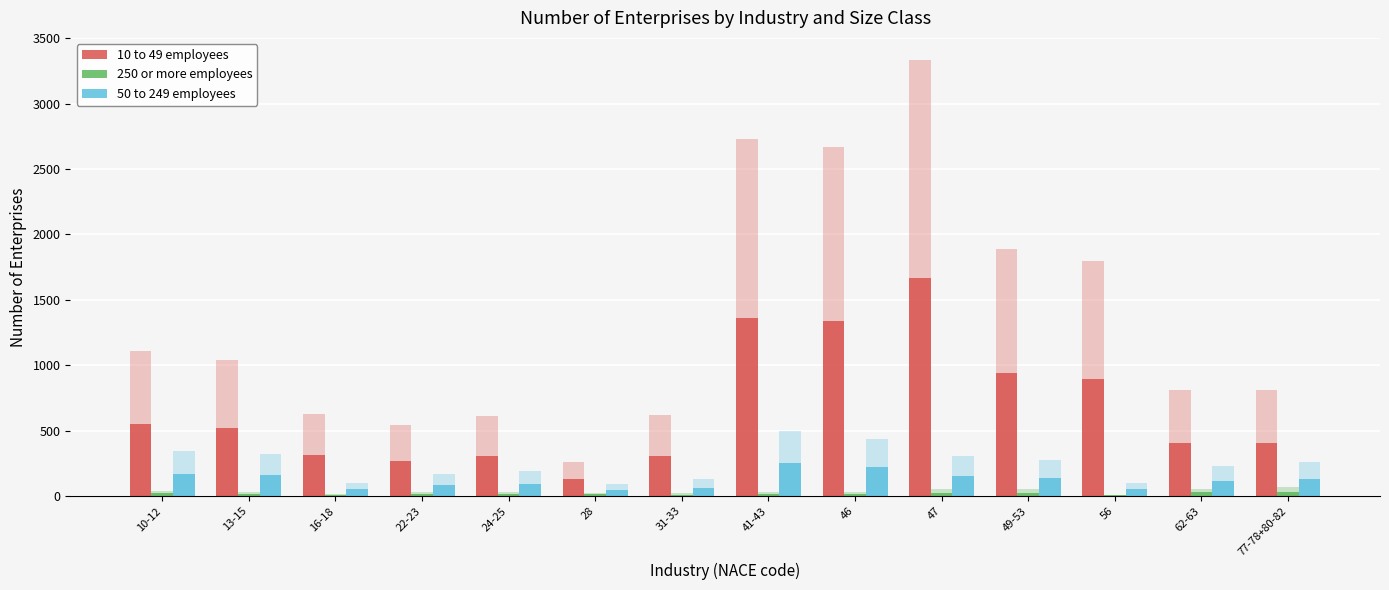

Rank the series at 10-12 from highest to lowest value.

10 to 49 employees, 50 to 249 employees, 250 or more employees